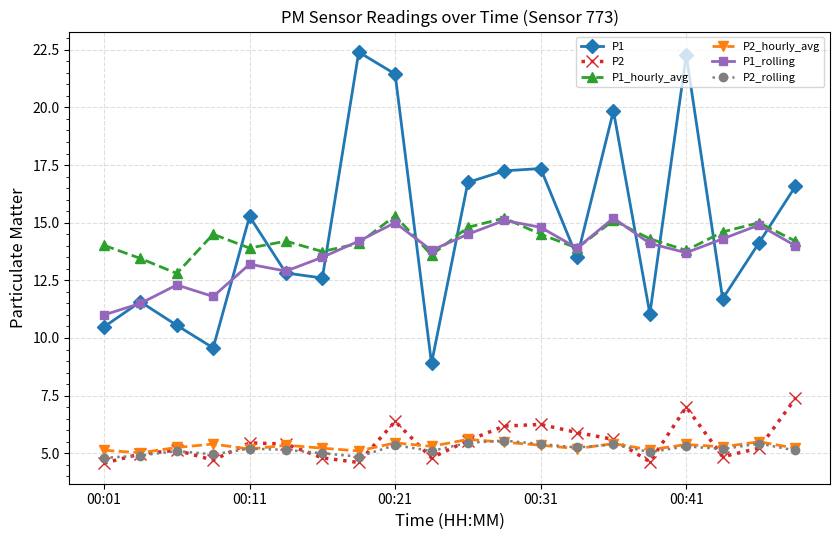

True or false: P2_hourly_avg and P1 intersect in this chart.

False